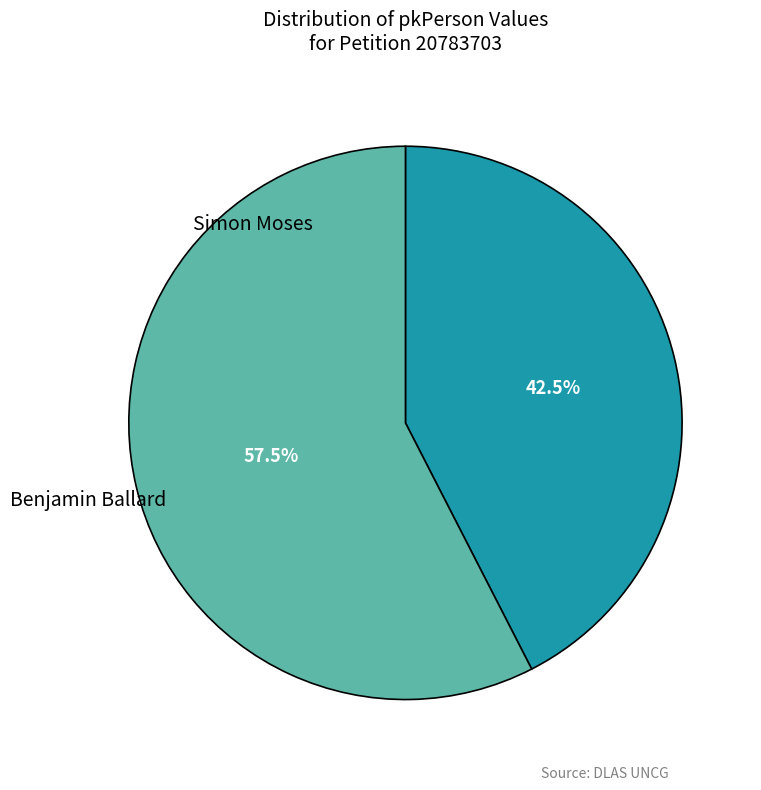

Does any single category account for the majority?

Yes